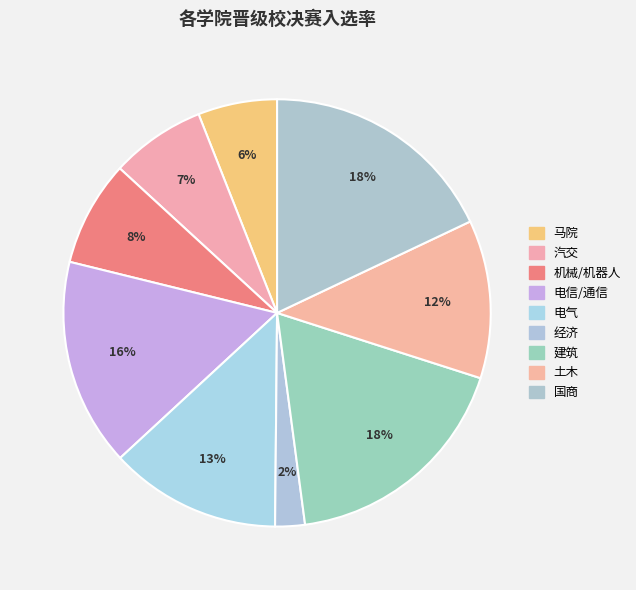

How many segments does this pie chart have?

9